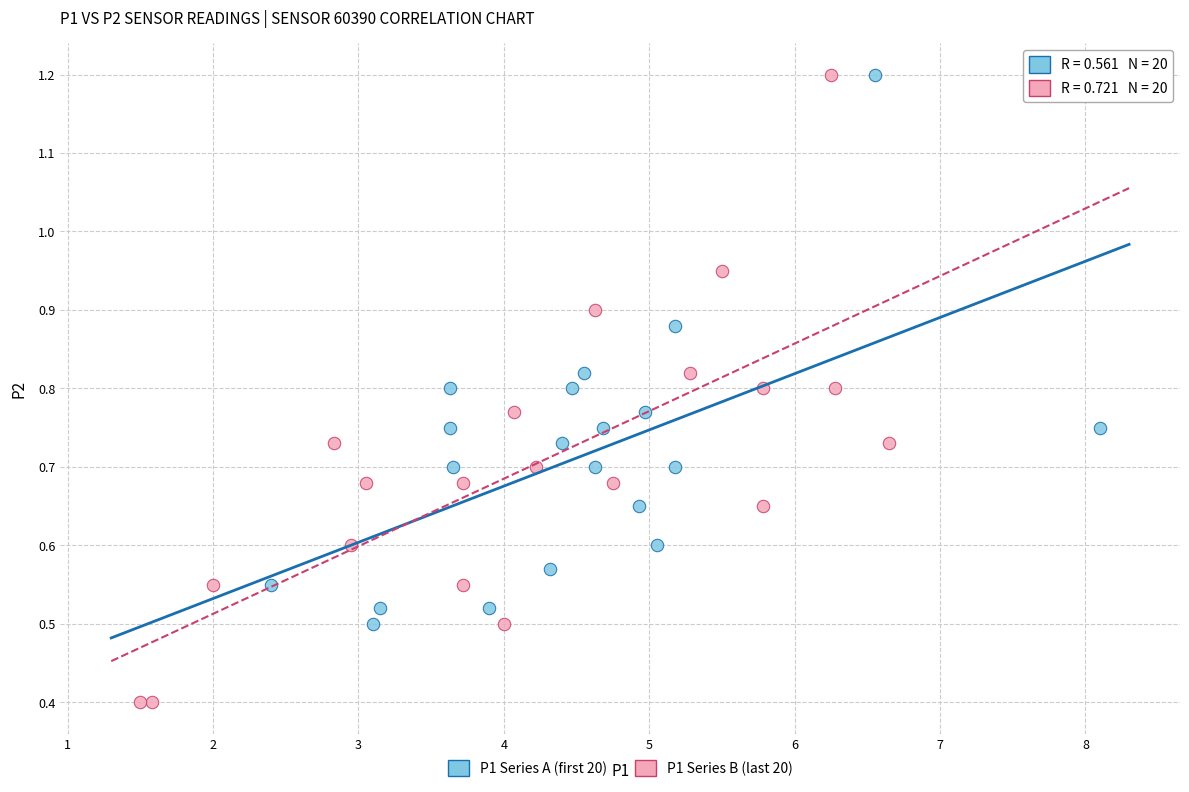

Which series reaches the minimum Y coordinate?

P1 Series B (last 20)